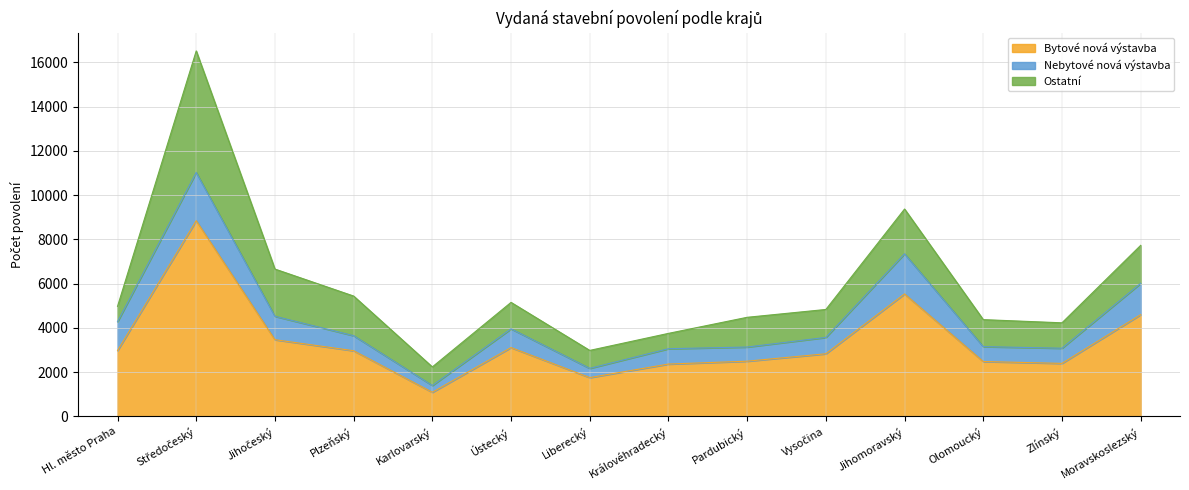

List the labels in order of Nebytové nová výstavba value, smallest first.

Karlovarský, Liberecký, Pardubický, Olomoucký, Plzeňský, Zlínský, Královéhradecký, Vysočina, Ústecký, Jihočeský, Hl. město Praha, Moravskoslezský, Jihomoravský, Středočeský